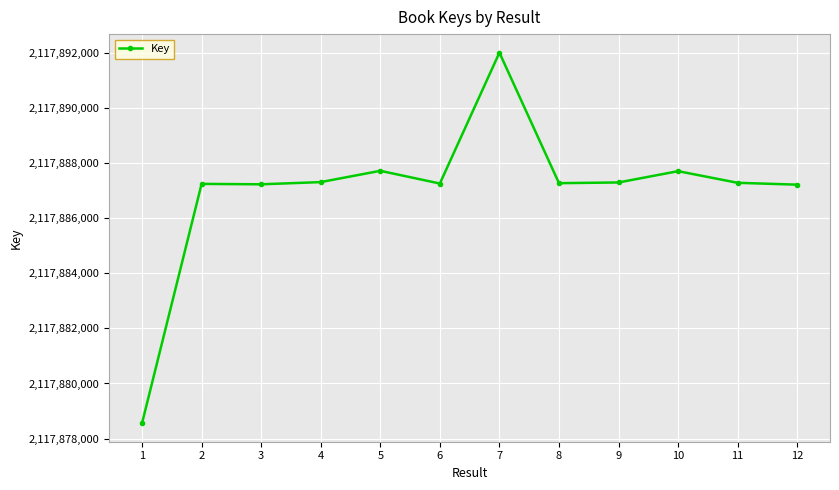

What is the difference between the second highest and second lowest values?

503